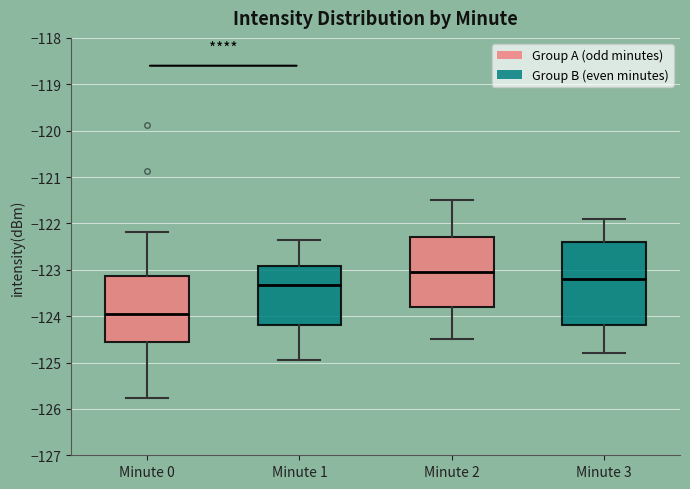

Reading left to right, transcribe this box plot: for each box, give where its median line is, the range the box spans, and where its two whiskers end, as read against the y-axis. The values are not printed on the chart, so give them approximately, as read against the axis.

Minute 0: median -124.0, box -124.6 to -123.1, whiskers -125.8 to -122.2
Minute 1: median -123.3, box -124.2 to -122.9, whiskers -124.9 to -122.4
Minute 2: median -123.0, box -123.8 to -122.3, whiskers -124.5 to -121.5
Minute 3: median -123.2, box -124.2 to -122.4, whiskers -124.8 to -121.9